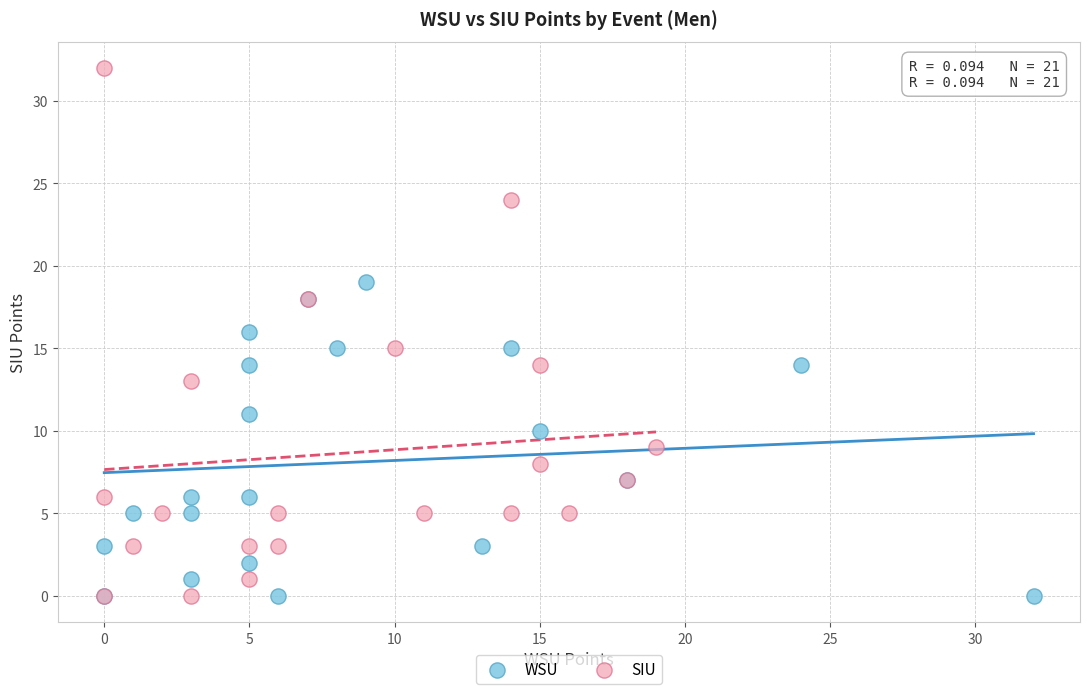

What are all the series names shown in the legend?

WSU, SIU